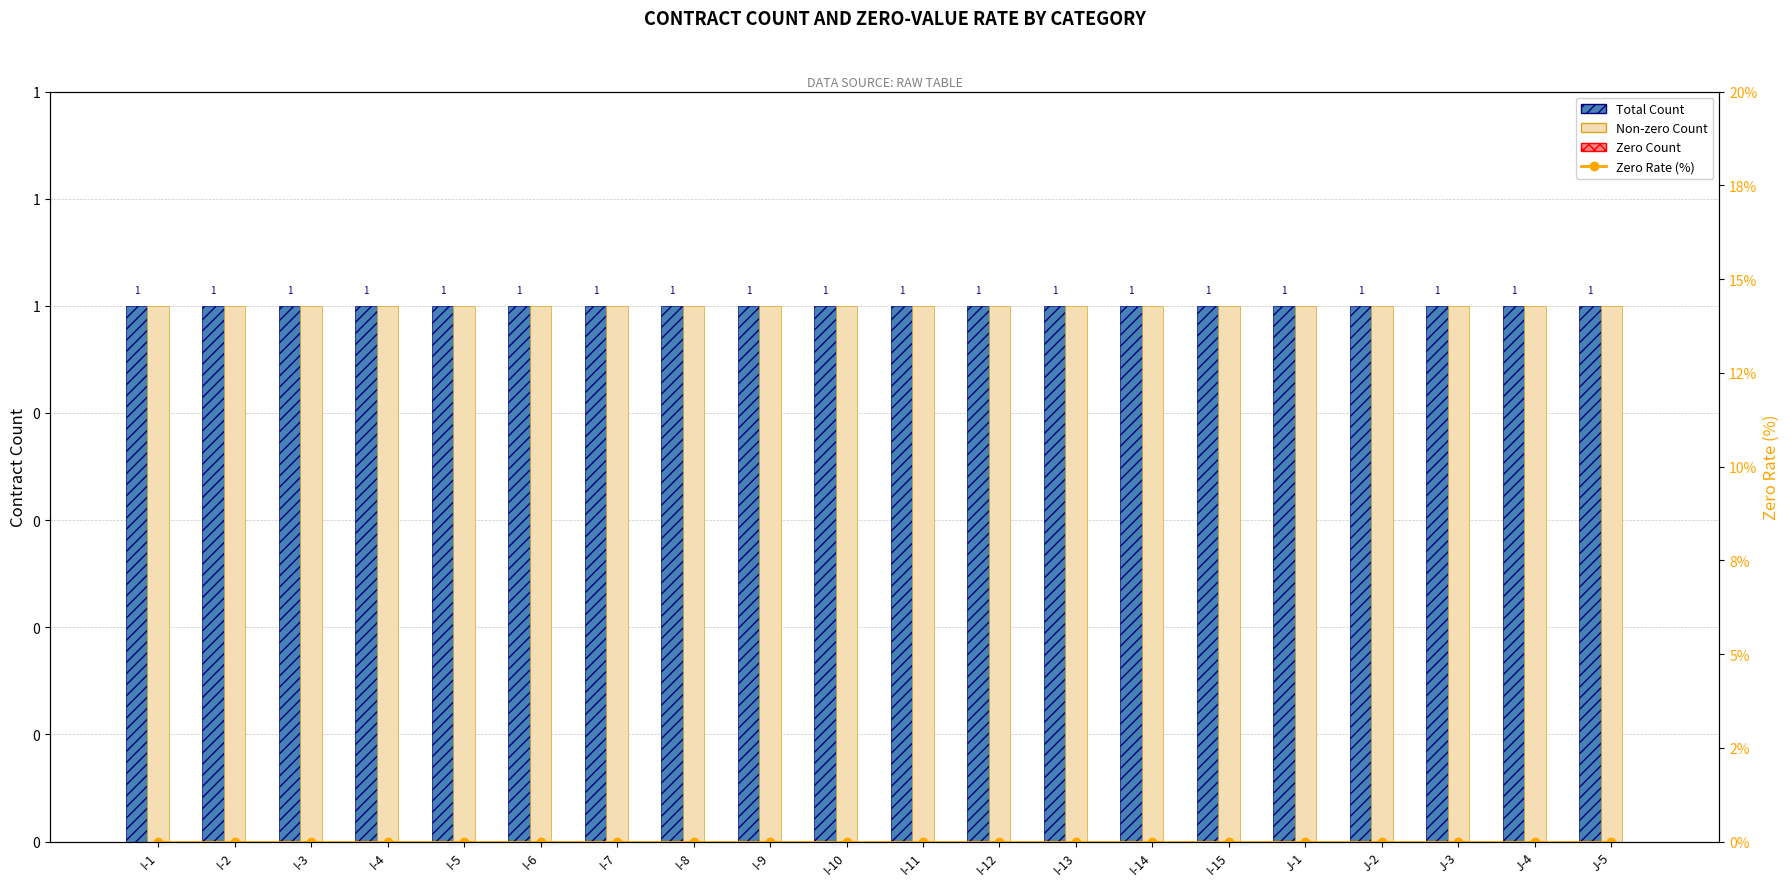

Read the Total Count value at I-7.

1